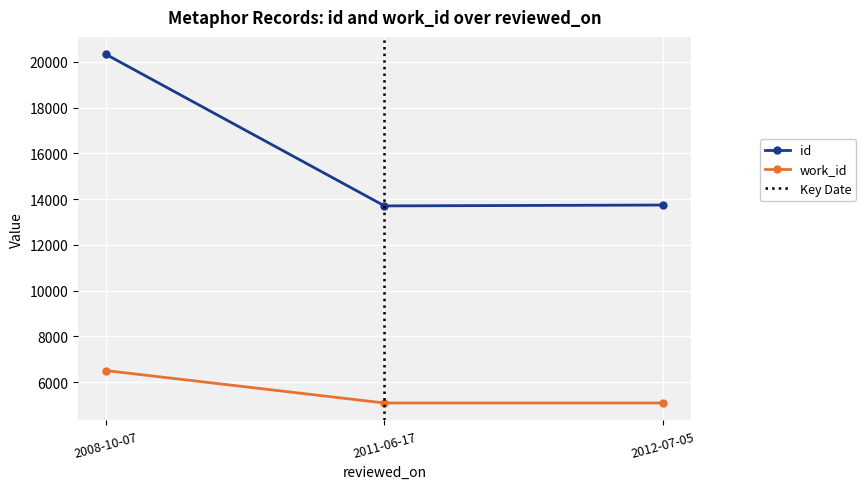

The value of id at 2008-10-07 is 9831. True or false?

False